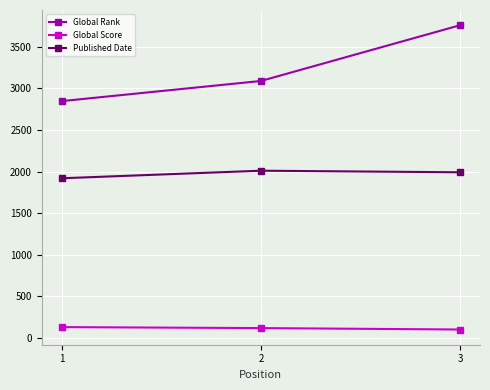

How many values in the Global Score series are below 120?

1